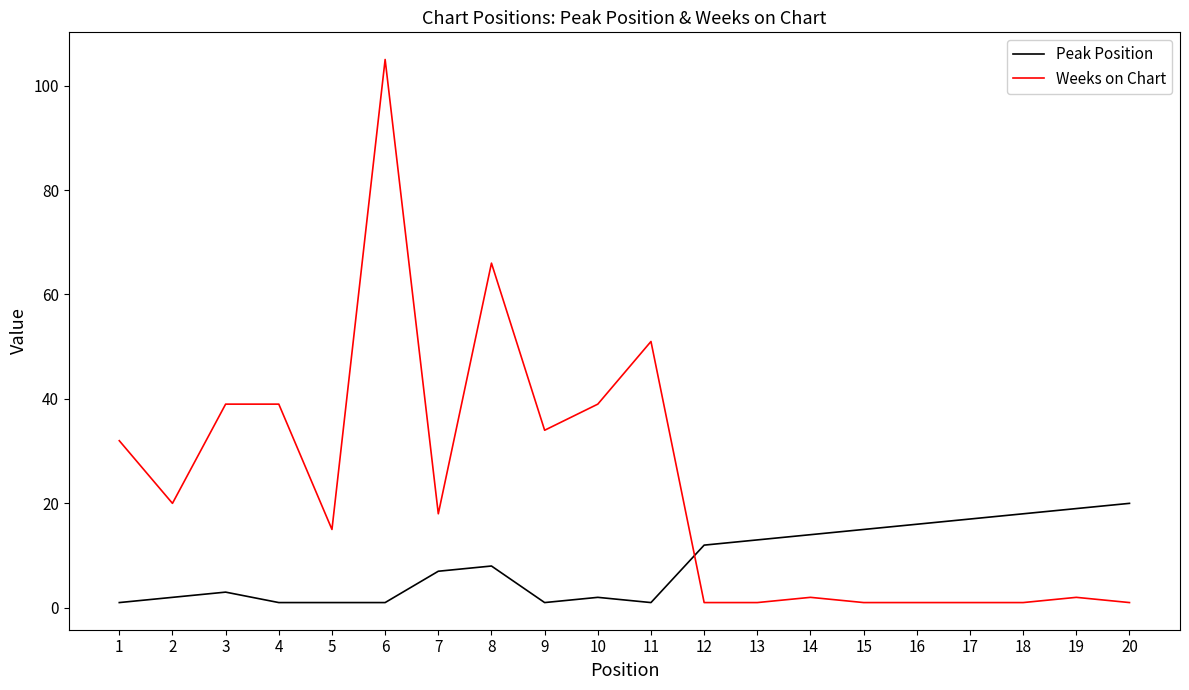

How many intersections are there between Peak Position and Weeks on Chart?

1